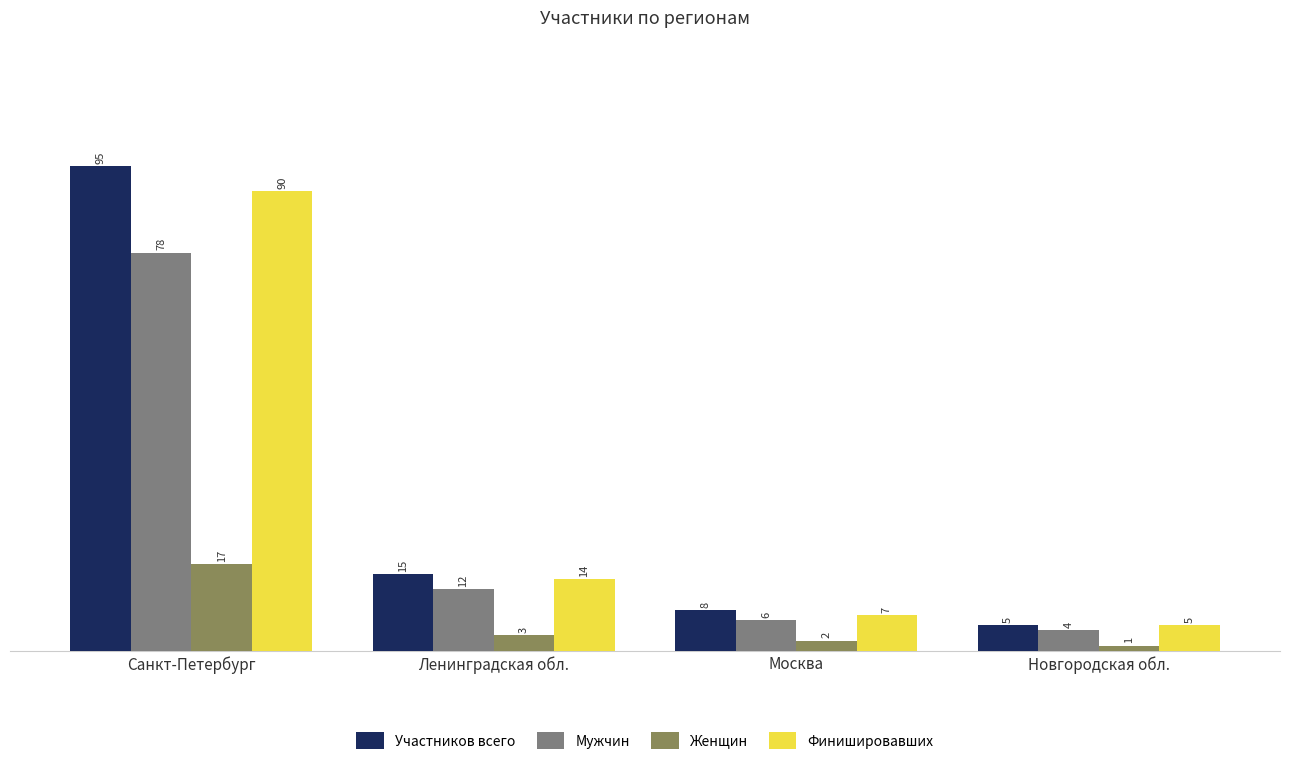

What is the difference between the highest and lowest values at Москва?

6